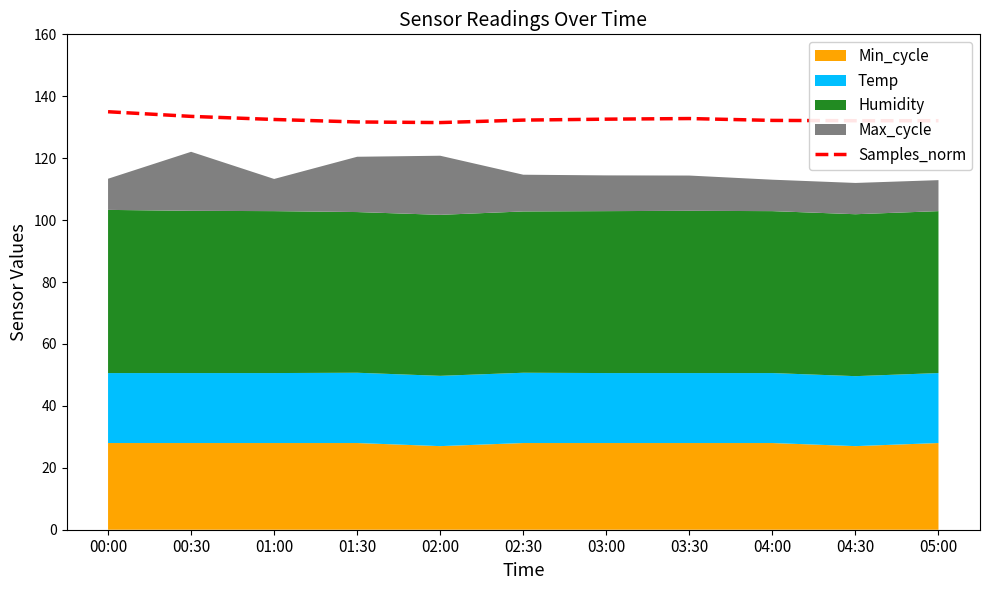

List the labels in order of value, smallest first.

02:00, 01:30, 04:30, 05:00, 04:00, 02:30, 01:00, 03:00, 03:30, 00:30, 00:00